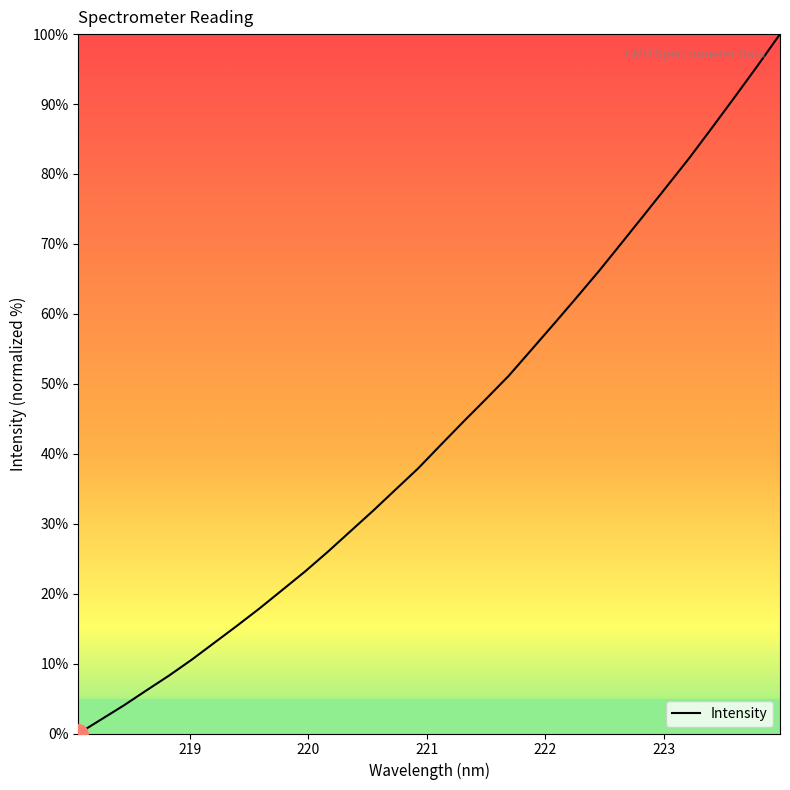

What is the difference between the maximum and minimum values?

100.0